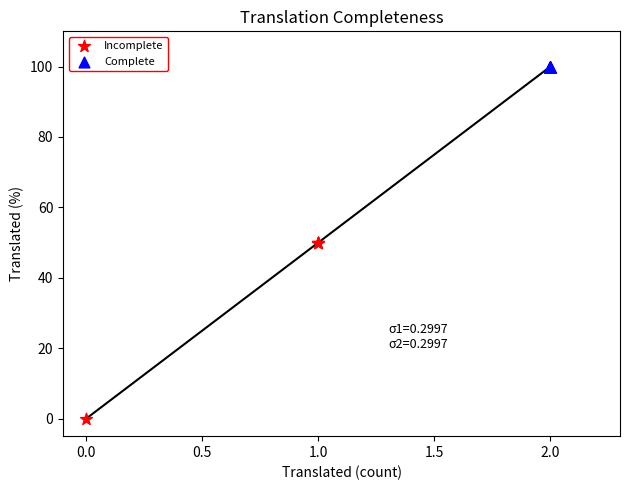

Which series contains the lowest Y value?

Incomplete